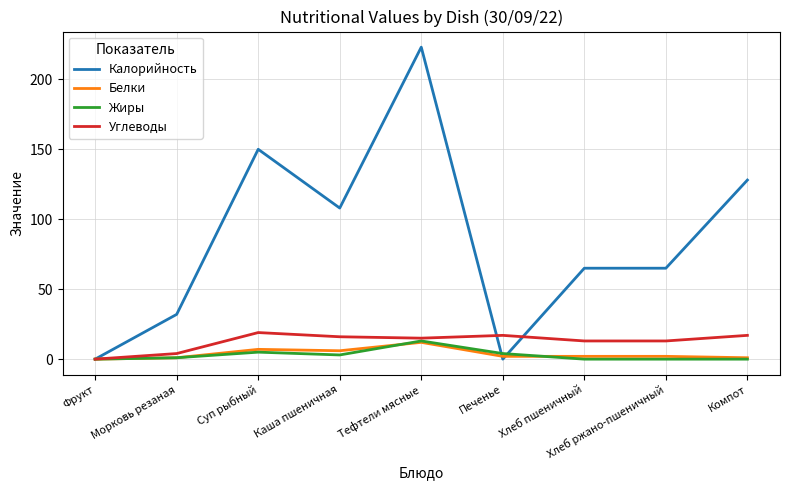

At which label does Жиры reach its peak?

Тефтели мясные